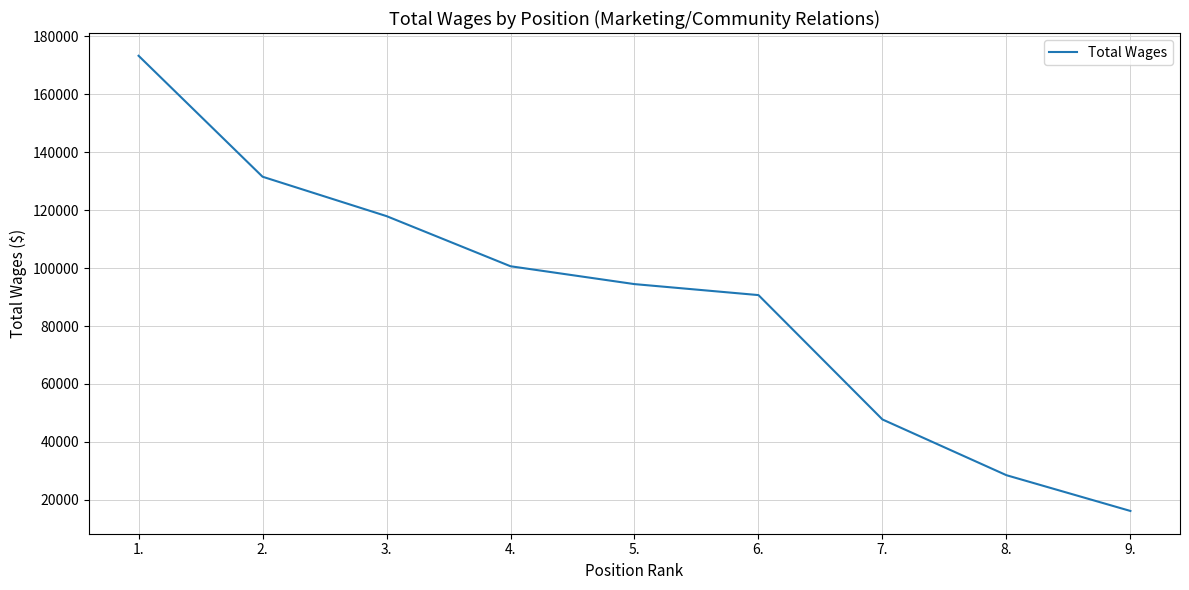

What is the greatest value displayed?

173231